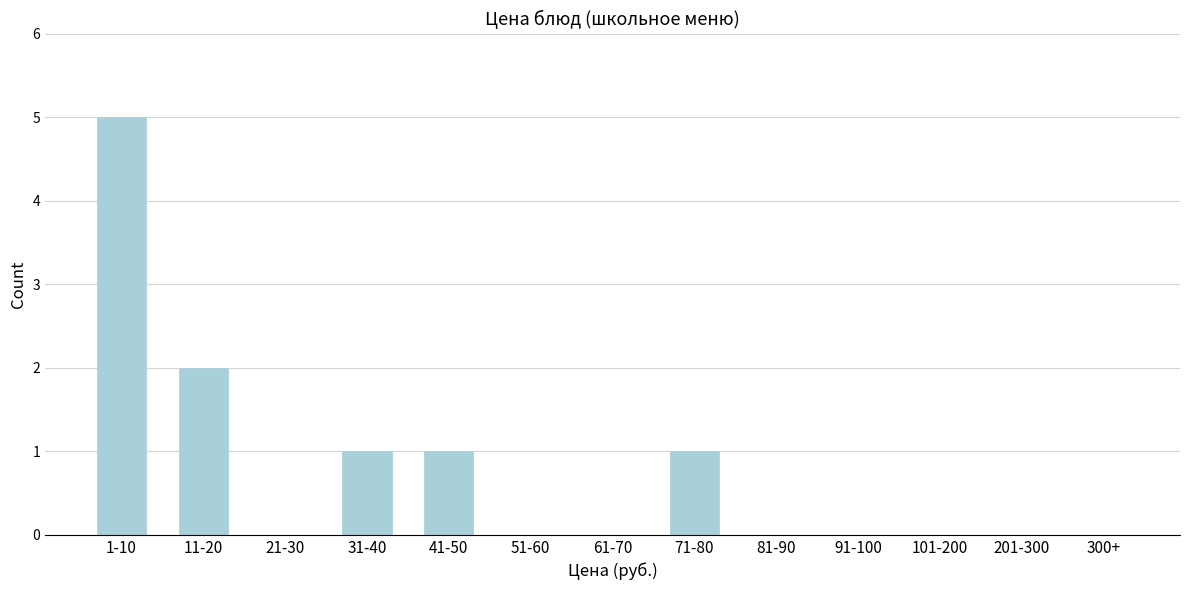

Reading left to right, what are all the values shown in this chart?

1-10=5	11-20=2	21-30=0	31-40=1	41-50=1	51-60=0	61-70=0	71-80=1	81-90=0	91-100=0	101-200=0	201-300=0	300+=0